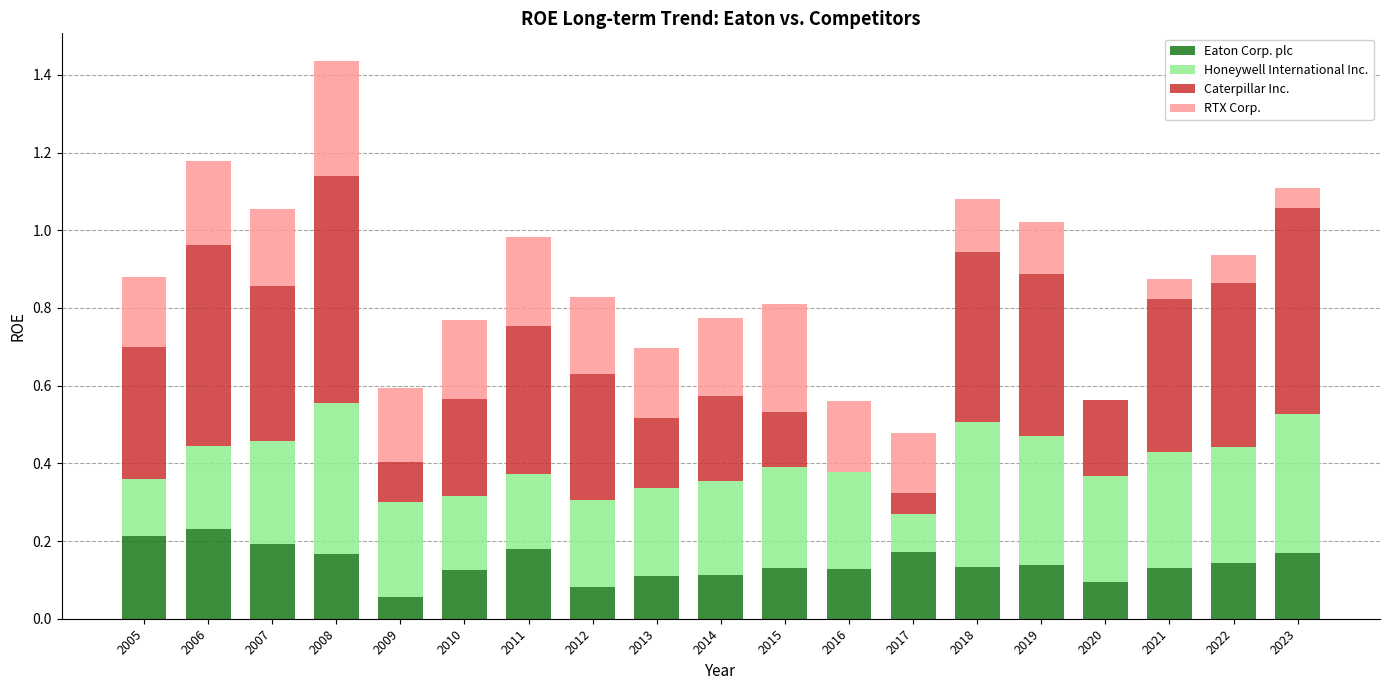

The value of Eaton Corp. plc at 2019 is 0.1. True or false?

True